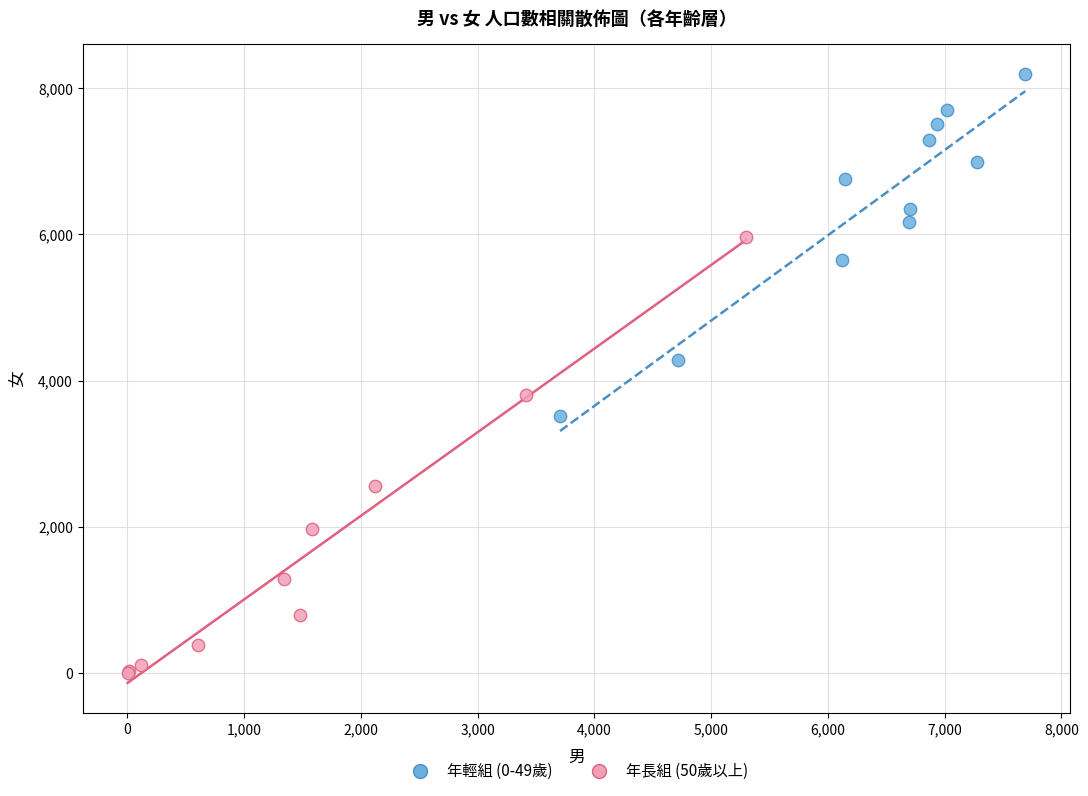

Which series contains the lowest Y value?

年長組 (50歲以上)